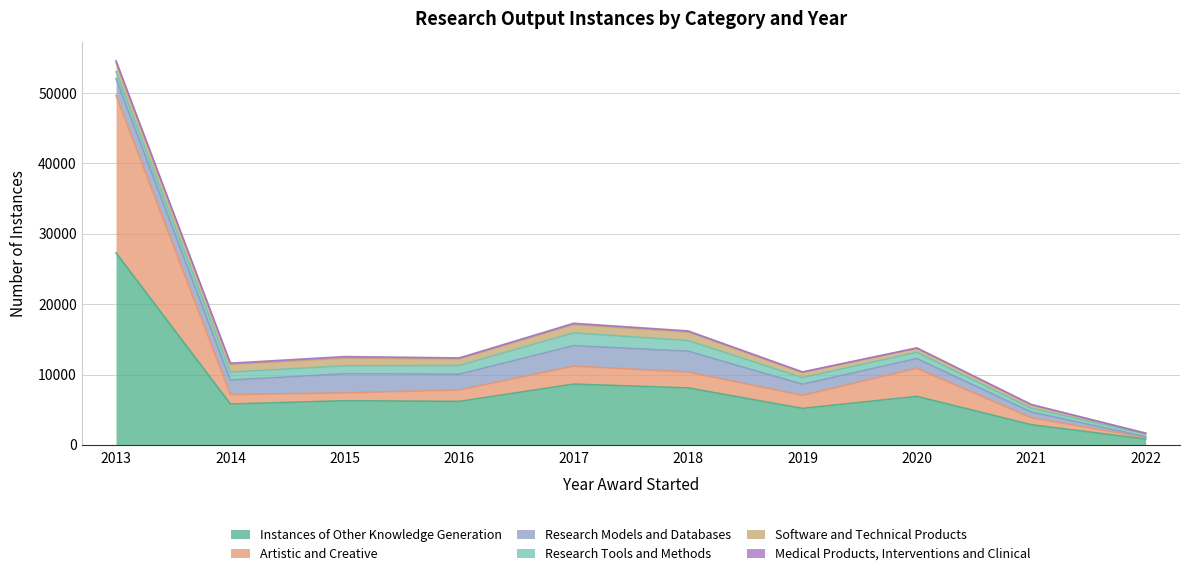

True or false: Artistic and Creative has more than 2 points higher than both neighbors.

False